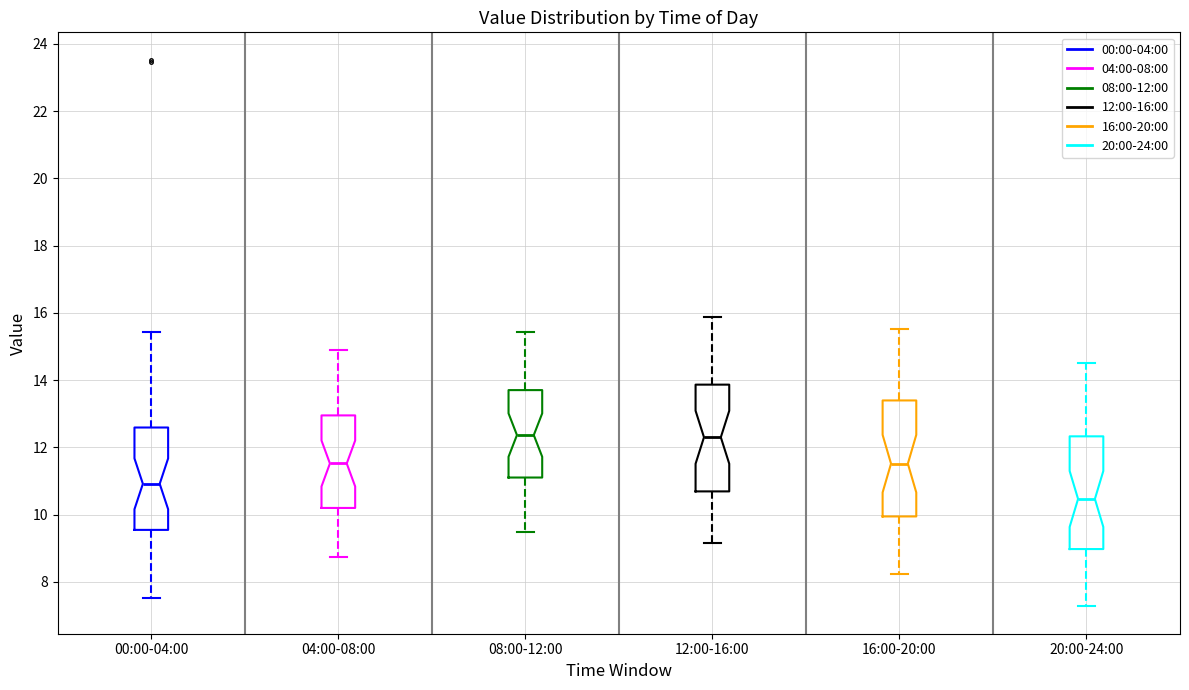

Reading left to right, transcribe this box plot: for each box, give where its median line is, the range the box spans, and where its two whiskers end, as read against the y-axis. The values are not printed on the chart, so give them approximately, as read against the axis.

00:00-04:00: median 11.0, box 9.6 to 12.6, whiskers 7.6 to 15.4
04:00-08:00: median 11.6, box 10.2 to 13.0, whiskers 8.8 to 15.0
08:00-12:00: median 12.4, box 11.2 to 13.8, whiskers 9.4 to 15.4
12:00-16:00: median 12.4, box 10.6 to 13.8, whiskers 9.2 to 15.8
16:00-20:00: median 11.6, box 10.0 to 13.4, whiskers 8.2 to 15.6
20:00-24:00: median 10.4, box 9.0 to 12.4, whiskers 7.2 to 14.6